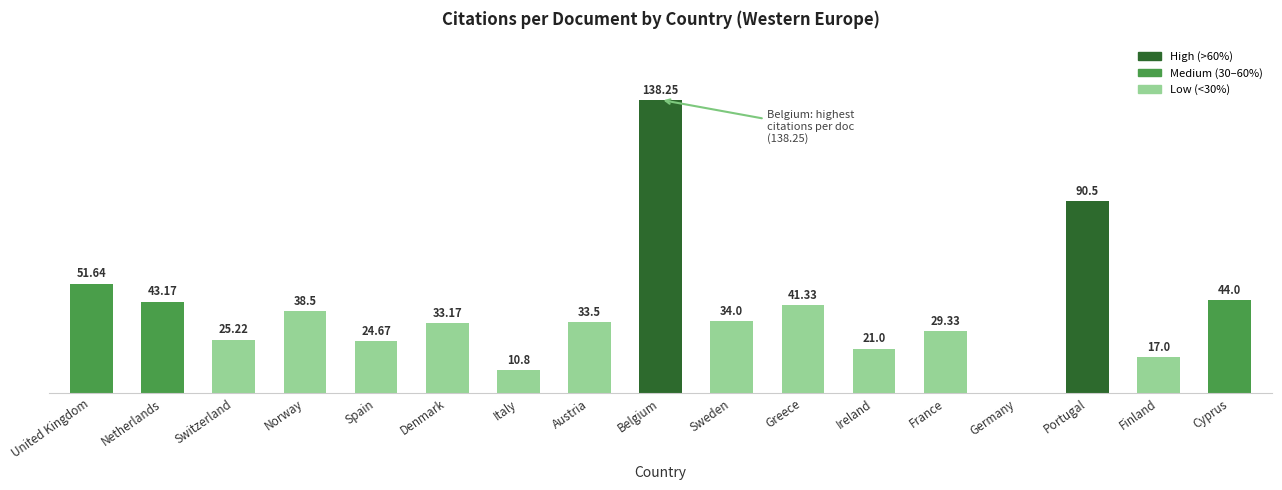

Which label corresponds to the largest value in the chart?

Belgium